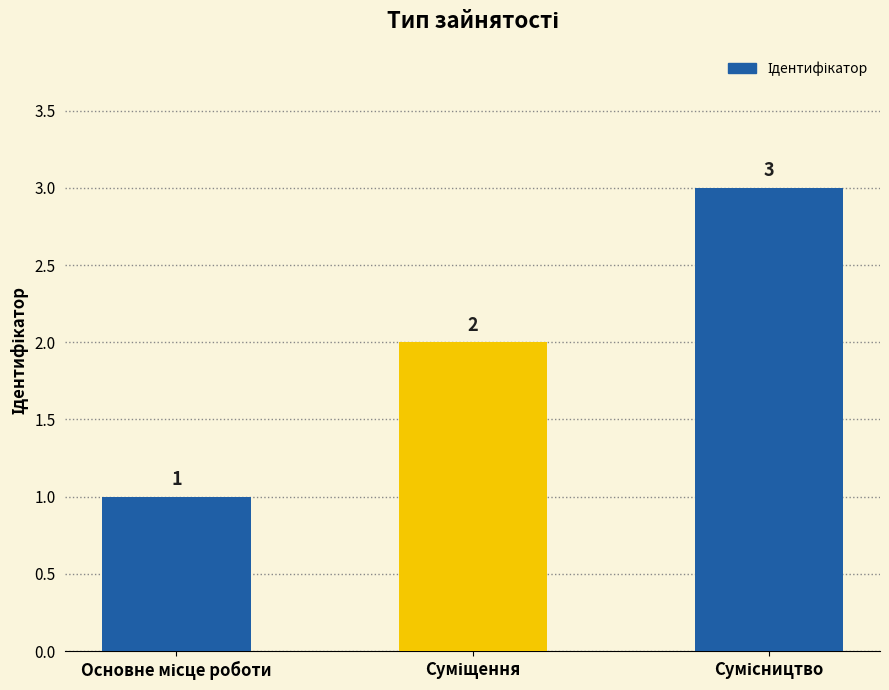

What is the difference between the second highest and minimum values?

1